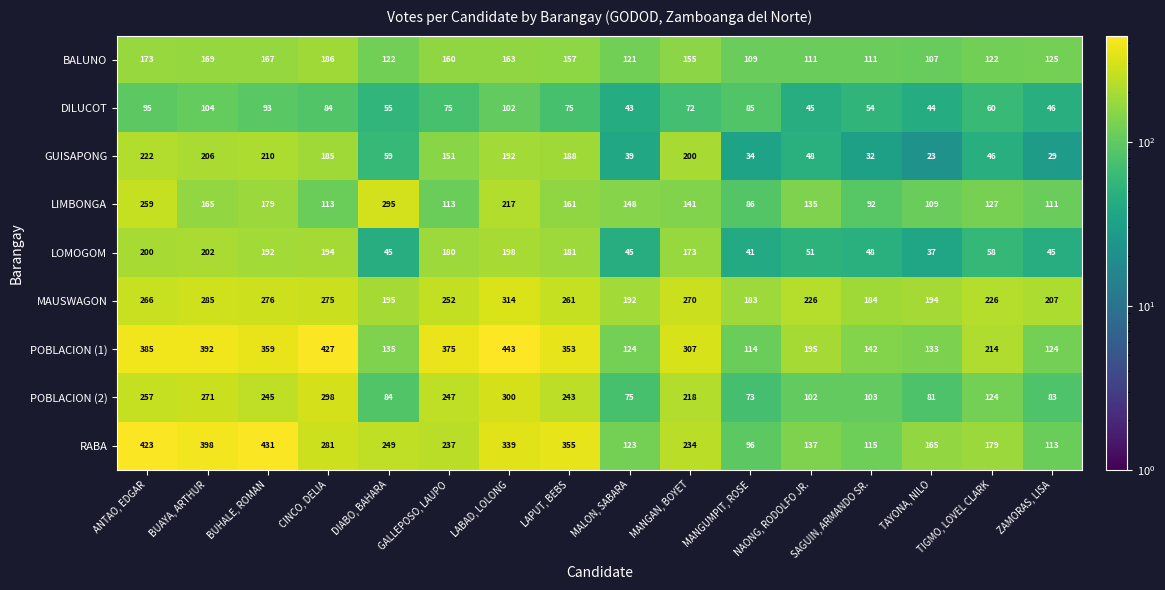

List the series in order of their peak value, highest first.

POBLACION (1), RABA, MAUSWAGON, POBLACION (2), LIMBONGA, GUISAPONG, LOMOGOM, BALUNO, DILUCOT